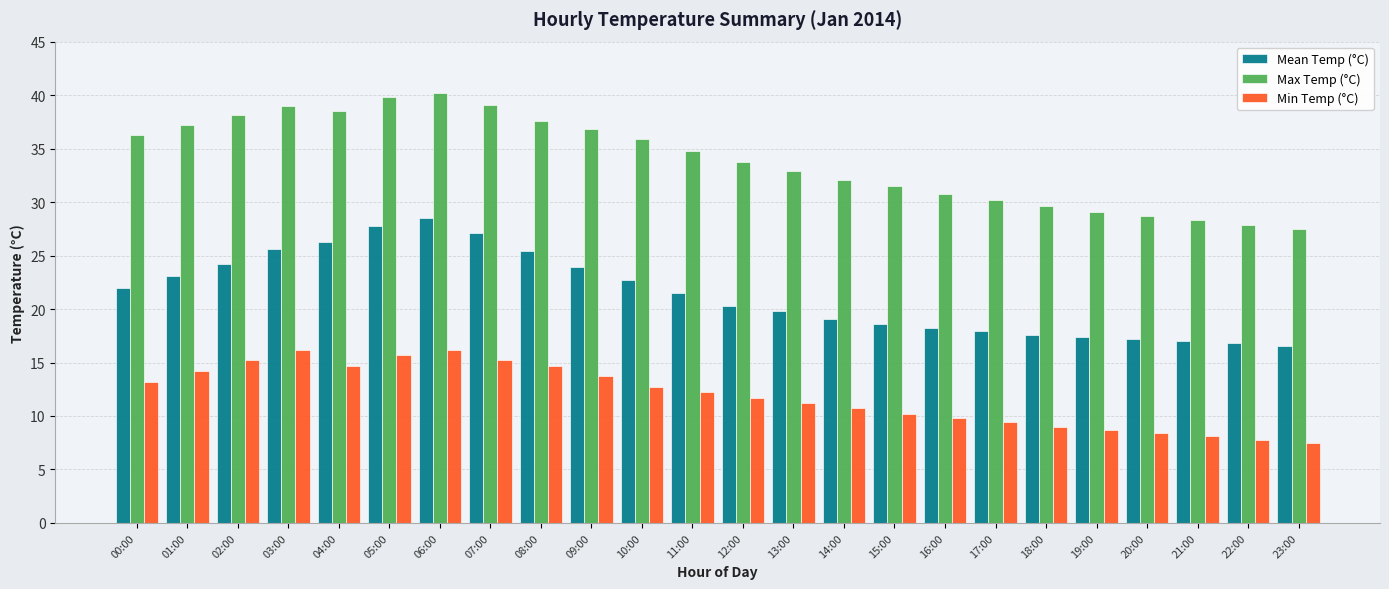

True or false: Min Temp (°C) has a value of 12.5 at 18:00.

False